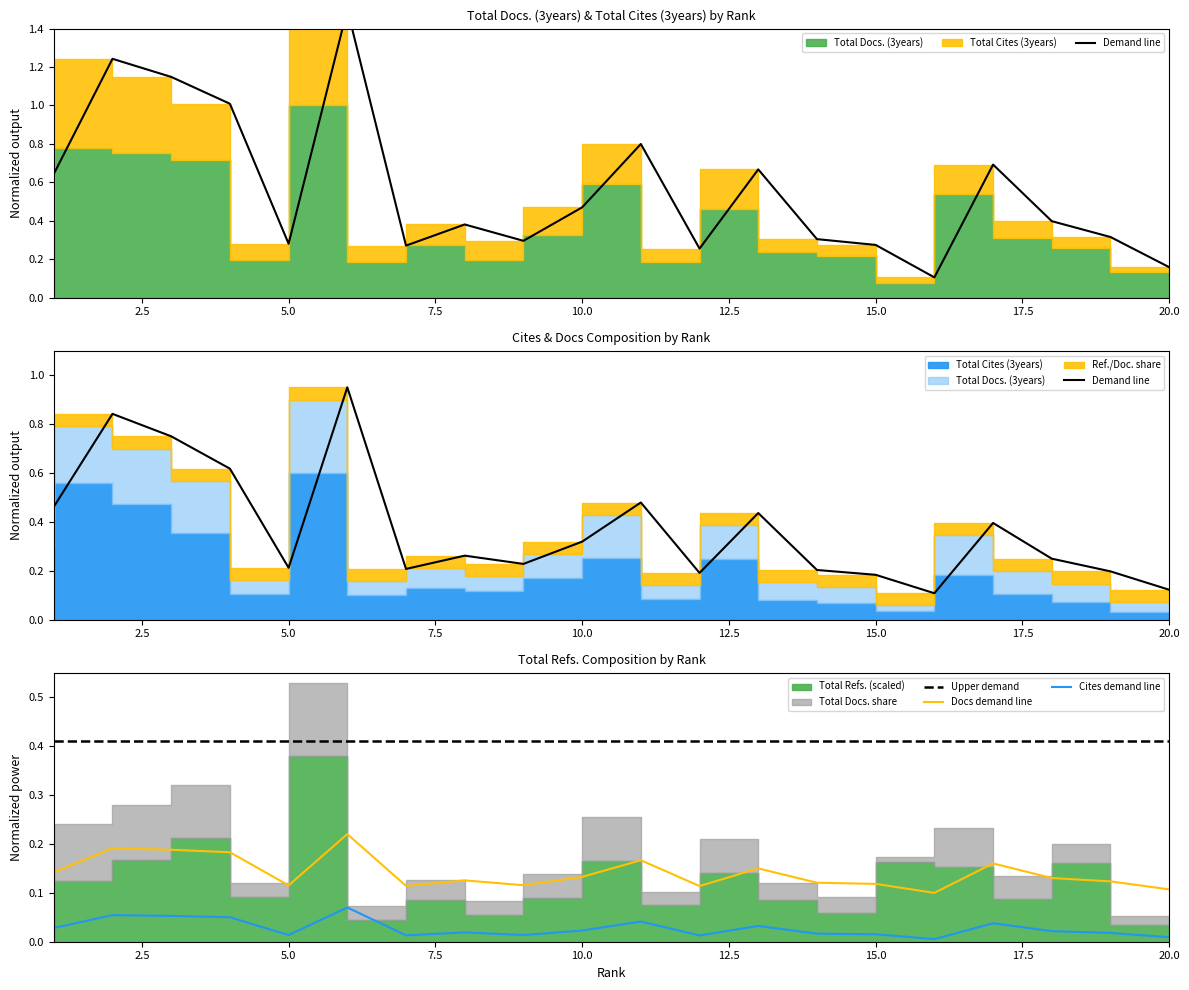

True or false: Cites demand line and Upper demand cross at least once.

False